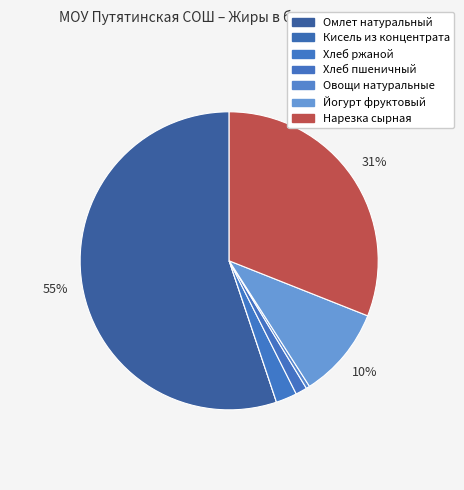

Rank the categories by value from lowest to highest.

Кисель из концентрата, Овощи натуральные, Хлеб пшеничный, Хлеб ржаной, Йогурт фруктовый, Нарезка сырная, Омлет натуральный